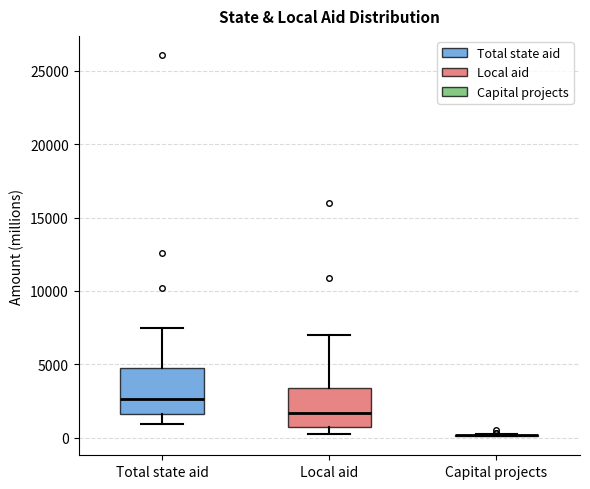

Reading left to right, read every box against the y-axis: the position of its median line, the range the box covers, and the ends of its whiskers. The values are not printed on the chart, so give them approximately, as read against the axis.

Total state aid: median 2500, box 1500 to 5000, whiskers 1000 to 7500
Local aid: median 1500, box 1000 to 3500, whiskers 0 to 7000
Capital projects: box collapsed to a line at 0, whiskers 0 to 500